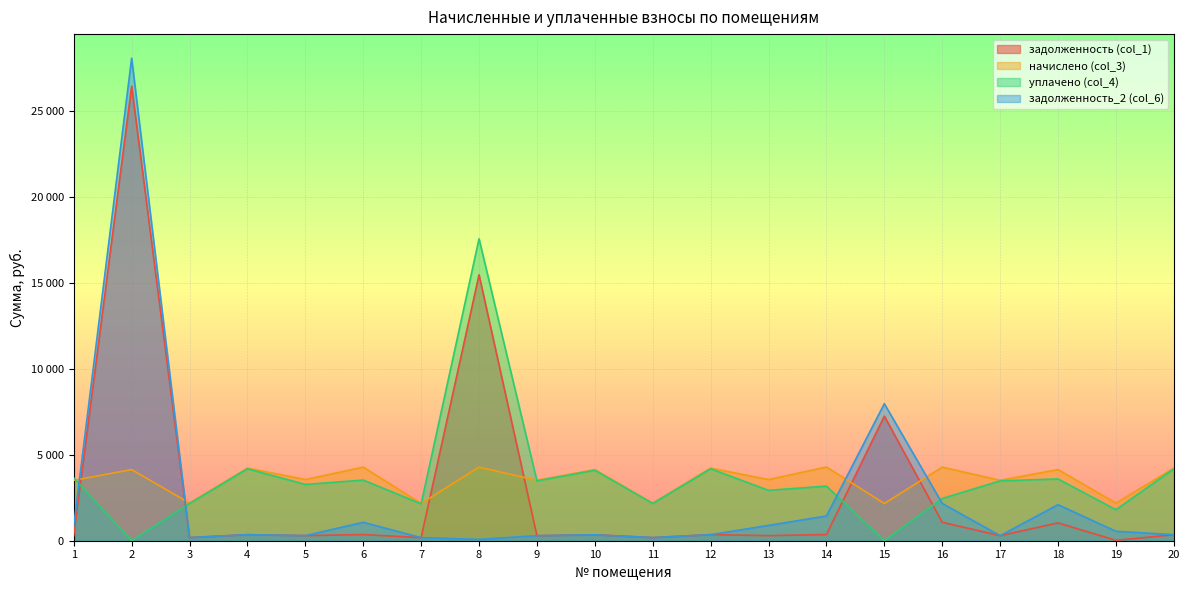

How many values in the задолженность_2 (col_6) series are below 352?

8